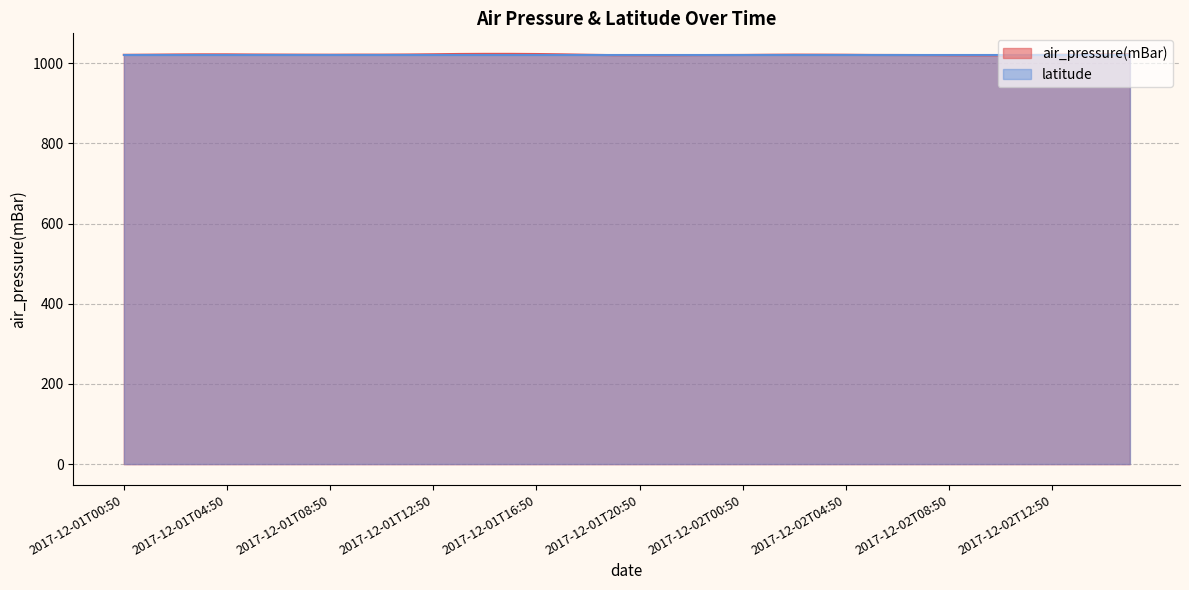

What is the difference between the maximum and minimum values?

3.6